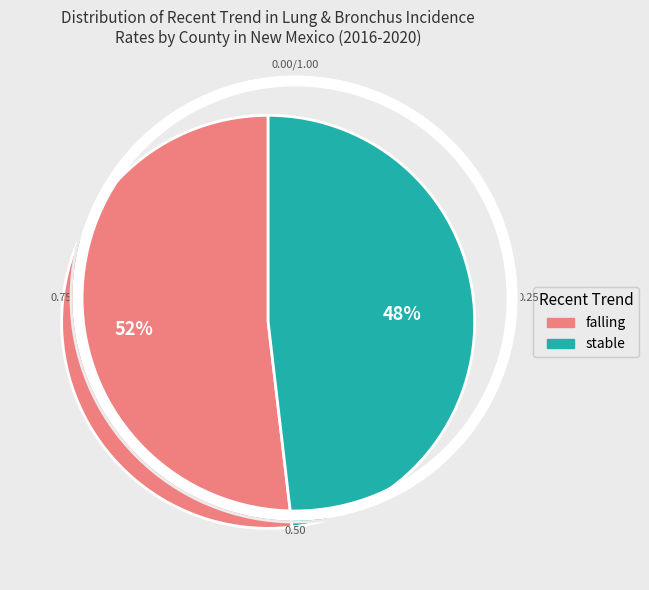

Is it true that stable is 48% of the pie?

True